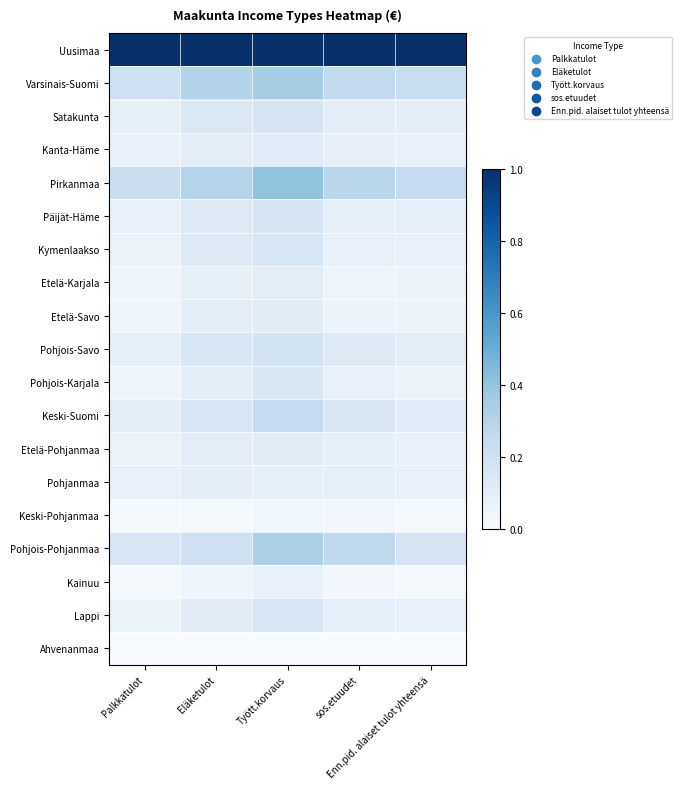

Rank the series by their maximum value, from lowest to highest.

Ahvenanmaa, Keski-Pohjanmaa, Kainuu, Pohjanmaa, Etelä-Karjala, Etelä-Pohjanmaa, Etelä-Savo, Kanta-Häme, Pohjois-Karjala, Kymenlaakso, Lappi, Päijät-Häme, Satakunta, Pohjois-Savo, Keski-Suomi, Pohjois-Pohjanmaa, Varsinais-Suomi, Pirkanmaa, Uusimaa